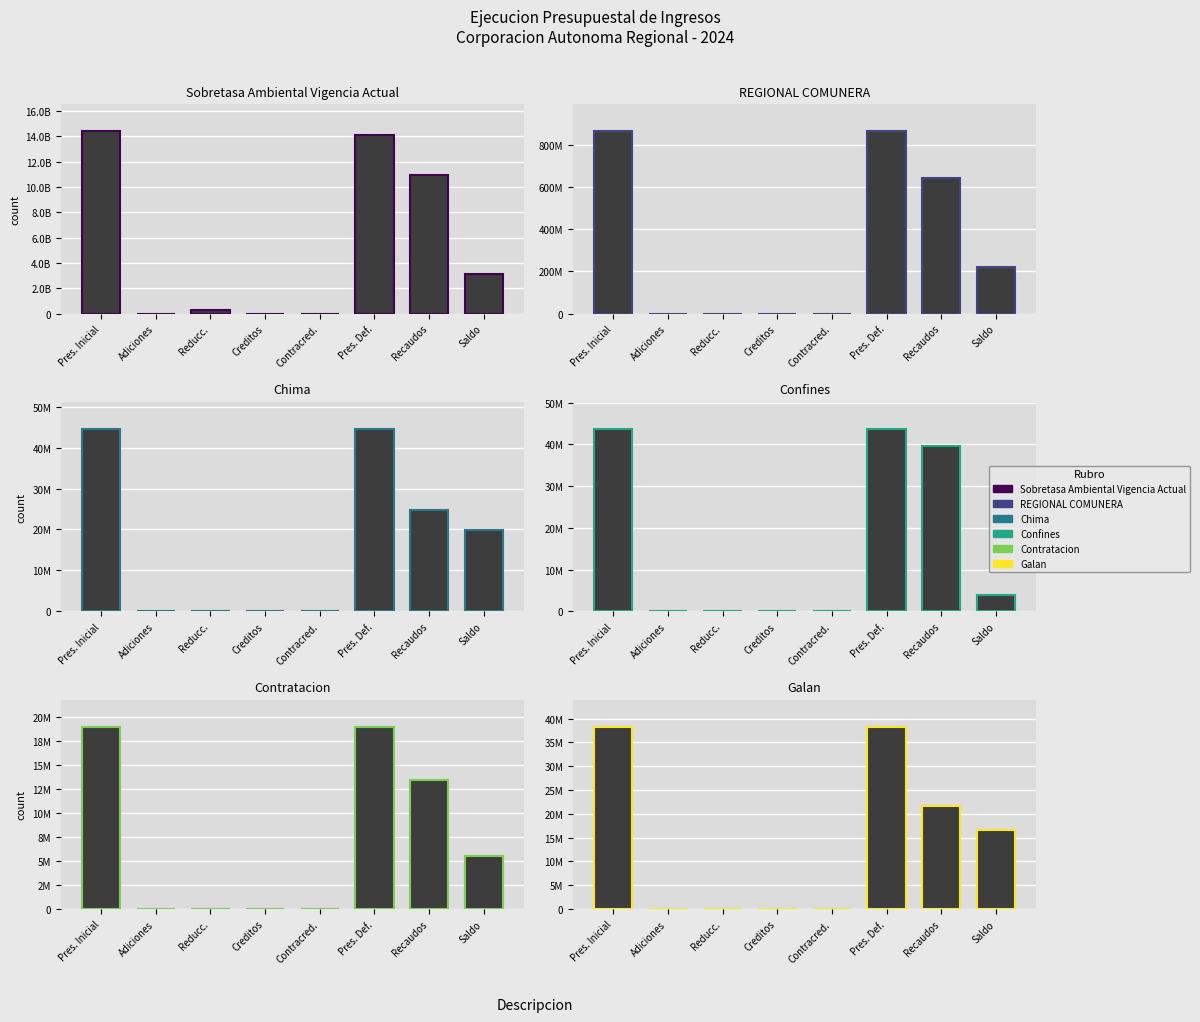

At which label does Sobretasa Ambiental Vigencia Actual reach its minimum?

Adiciones